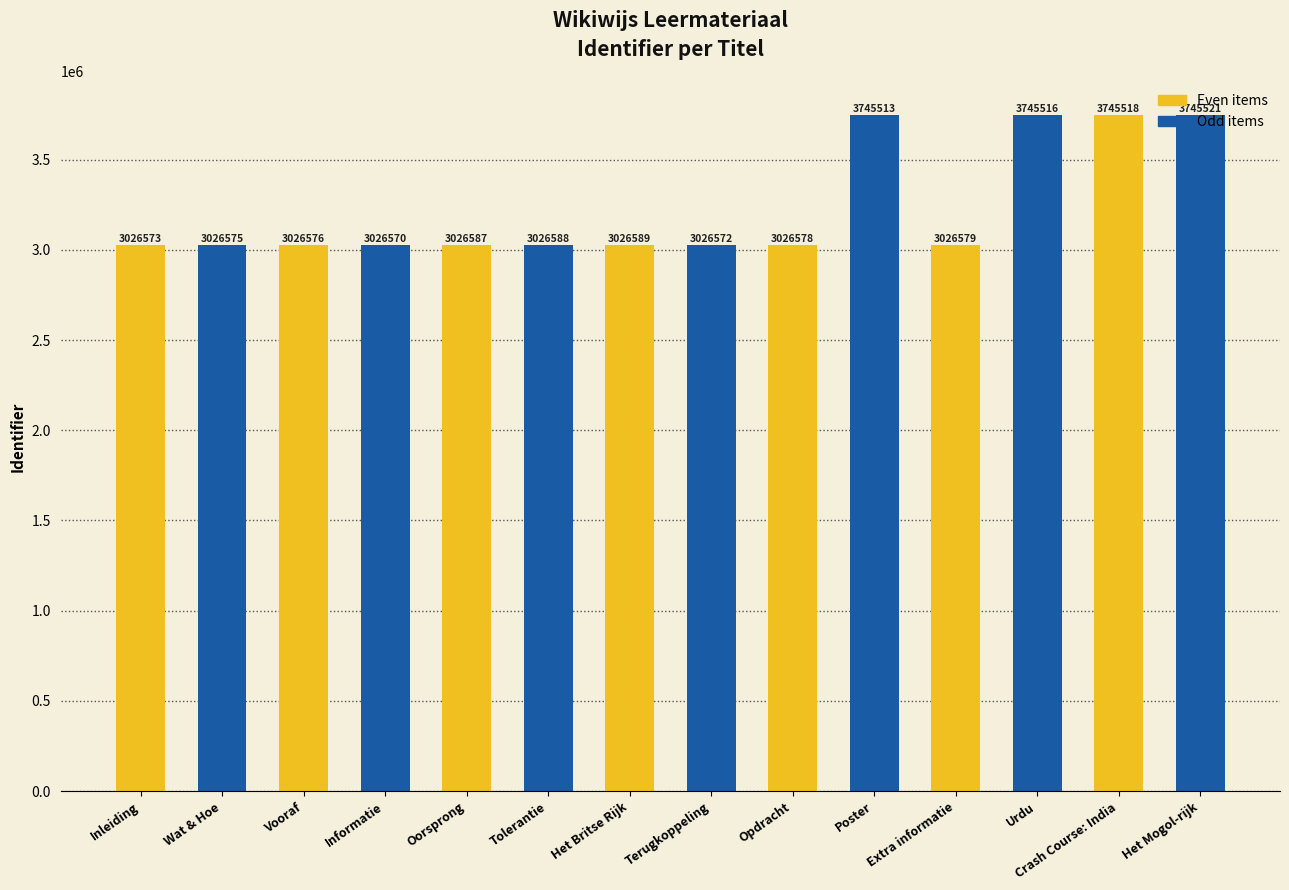

At how many categories does at least one series exceed 3435322?

3